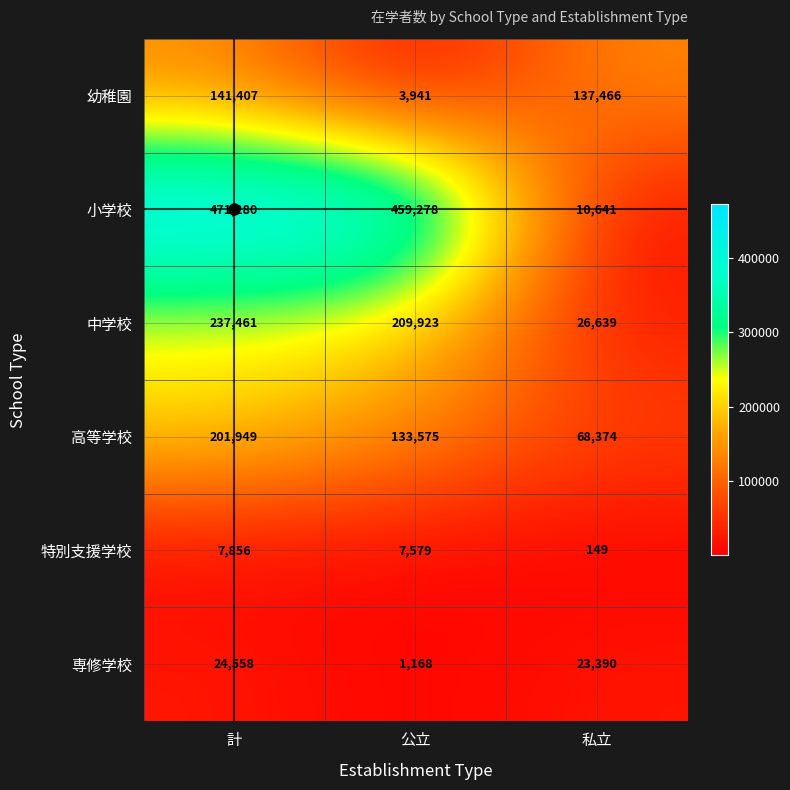

How many categories are shown in the chart?

3